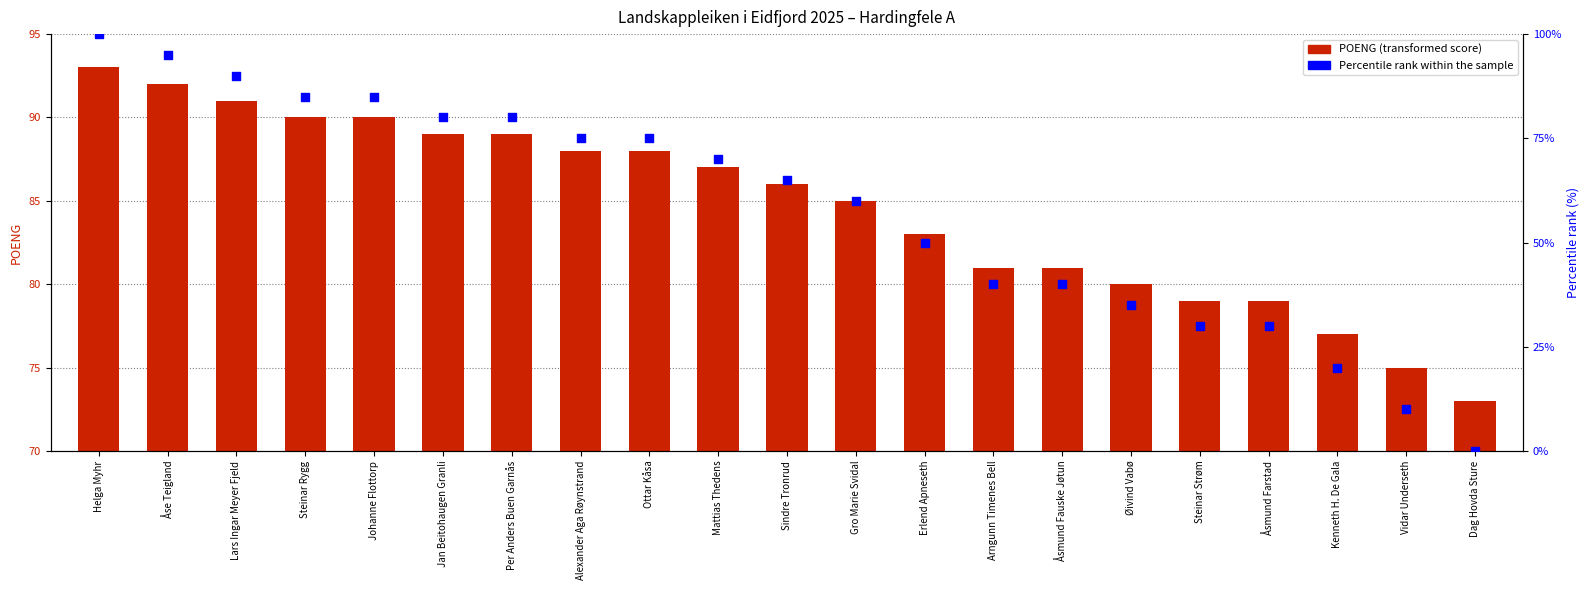

At how many categories does at least one series exceed 82?

13